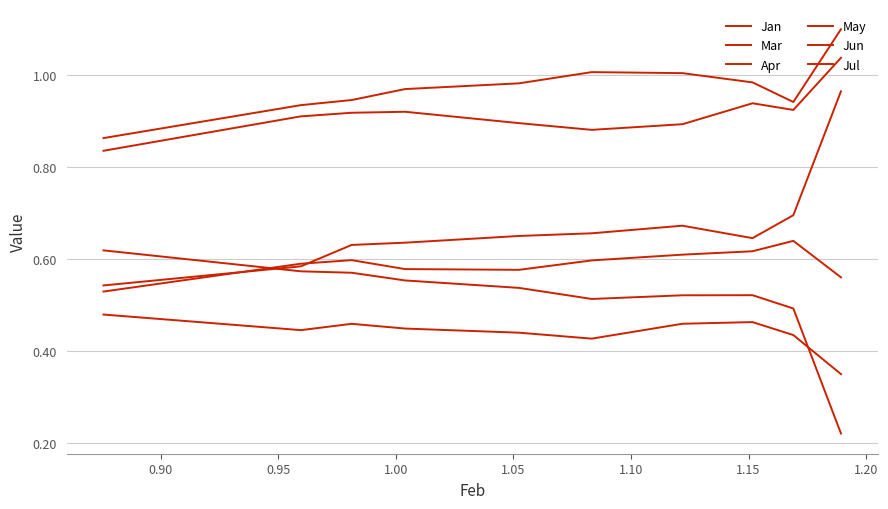

Where is the first local minimum for Apr?

0.90